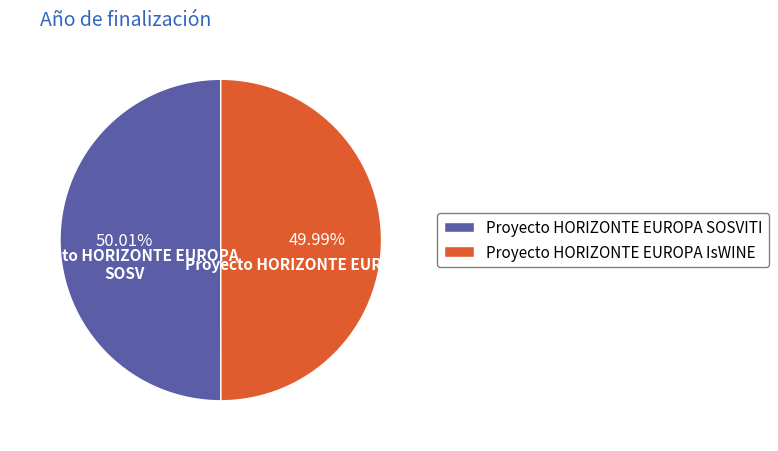

Does any single category account for the majority?

Yes